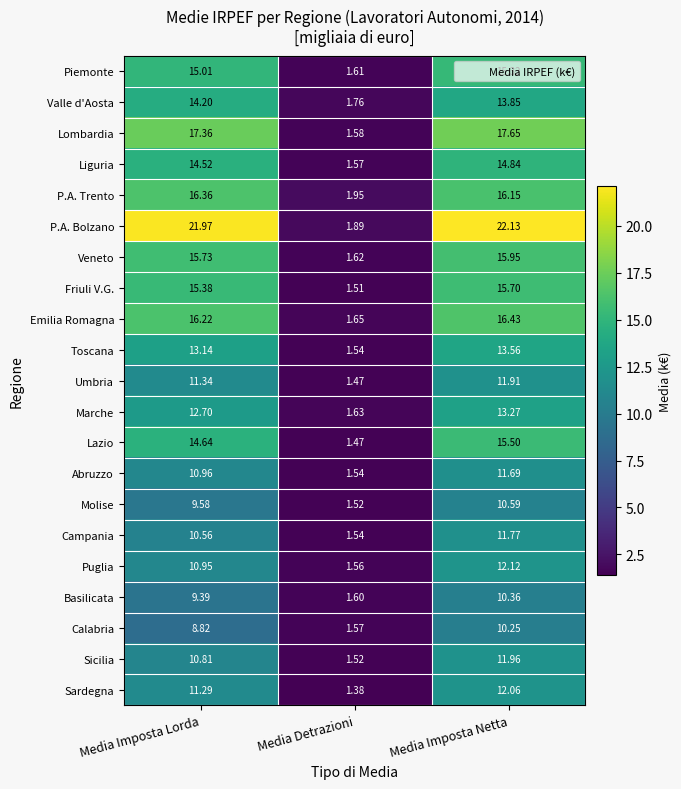

At which label does P.A. Trento reach its peak?

Media Imposta Lorda